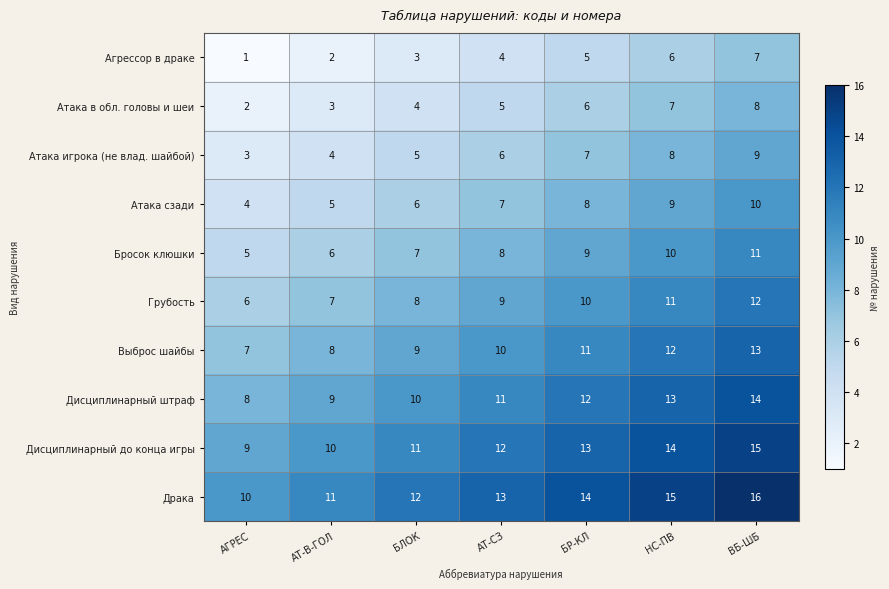

Count the Дисциплинарный до конца игры values in the range 10 to 14.

5